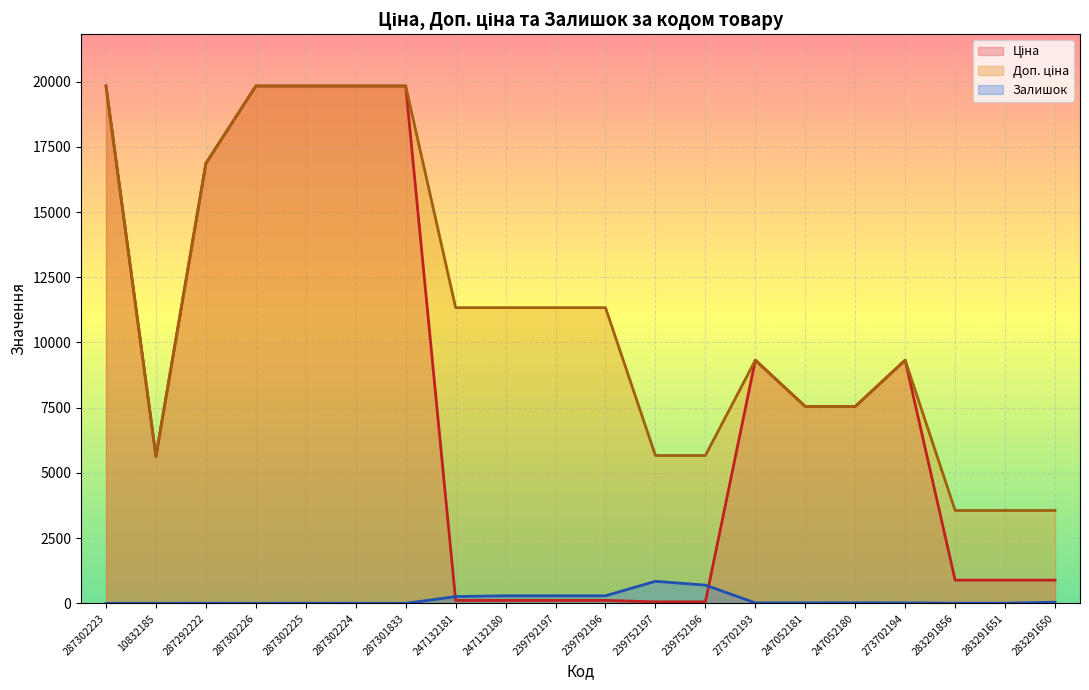

How many data points in Ціна are above 7545?

10